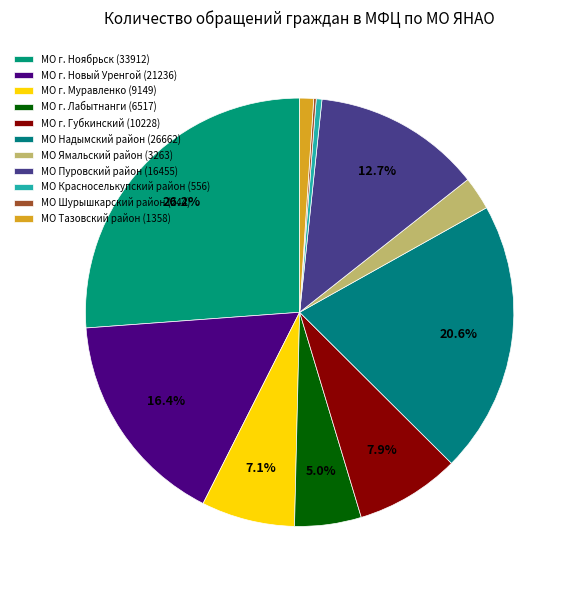

Is the sum of МО г. Муравленко and МО г. Новый Уренгой greater than half?

No